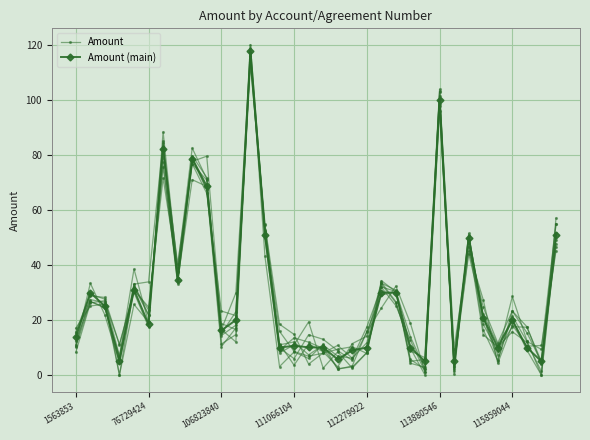

True or false: Amount has more than 1 points higher than both neighbors.

True